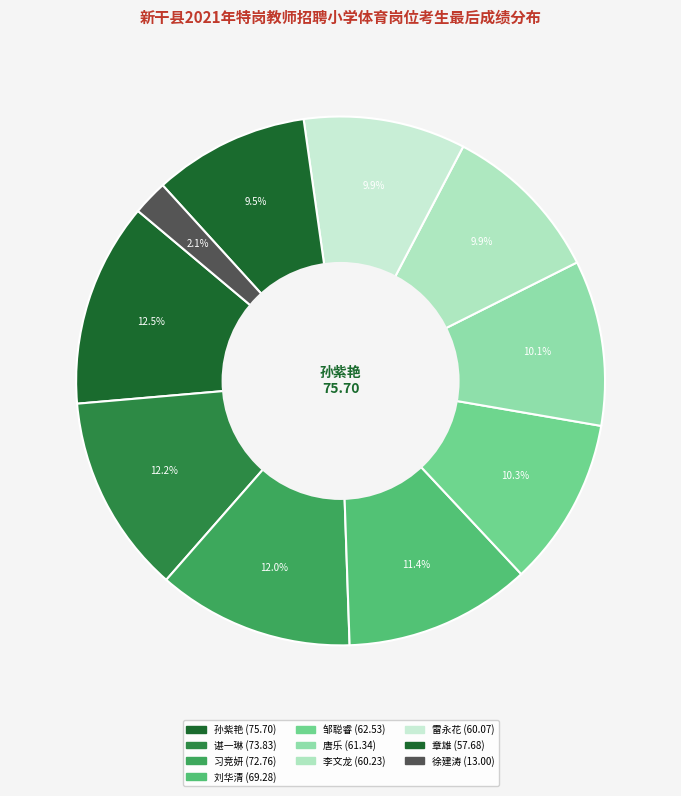

Count the number of slices in the pie.

10